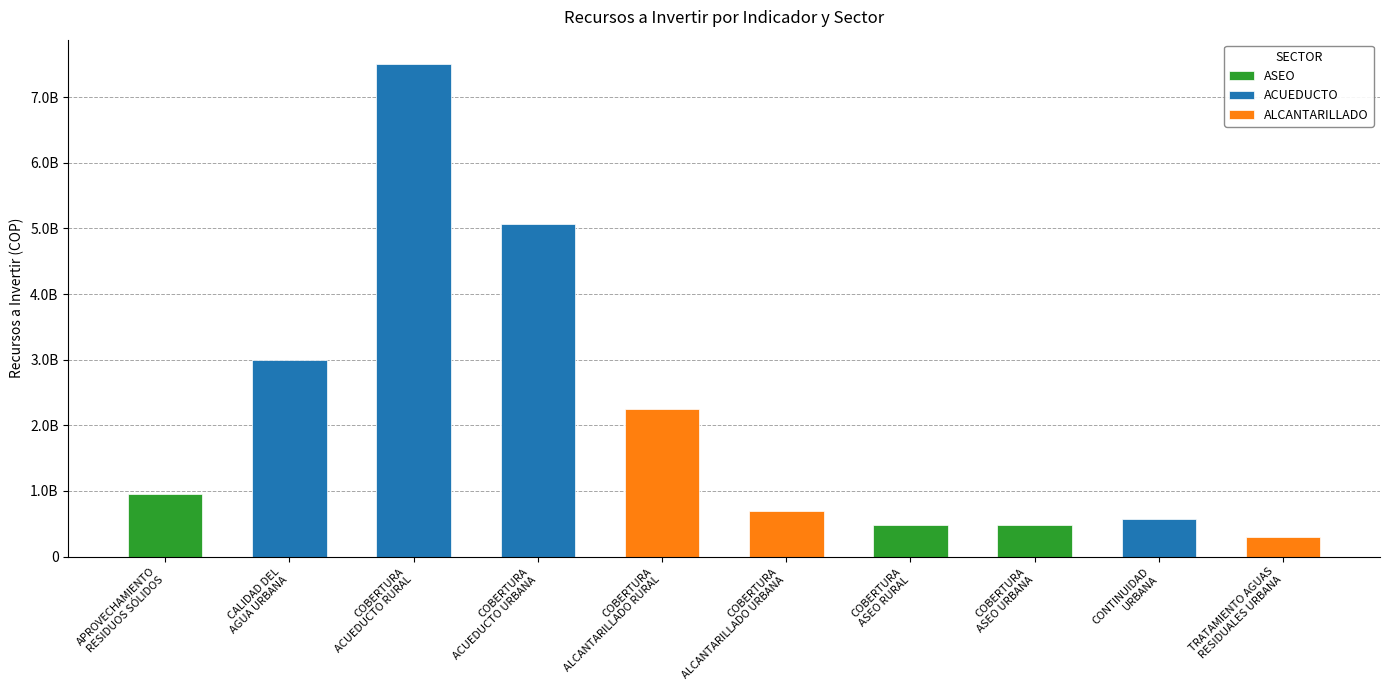

List the labels in order of value, largest first.

COBERTURA
ACUEDUCTO RURAL, COBERTURA
ACUEDUCTO URBANA, CALIDAD DEL
AGUA URBANA, COBERTURA
ALCANTARILLADO RURAL, APROVECHAMIENTO
RESIDUOS SÓLIDOS, COBERTURA
ALCANTARILLADO URBANA, CONTINUIDAD
URBANA, COBERTURA
ASEO RURAL, COBERTURA
ASEO URBANA, TRATAMIENTO AGUAS
RESIDUALES URBANA